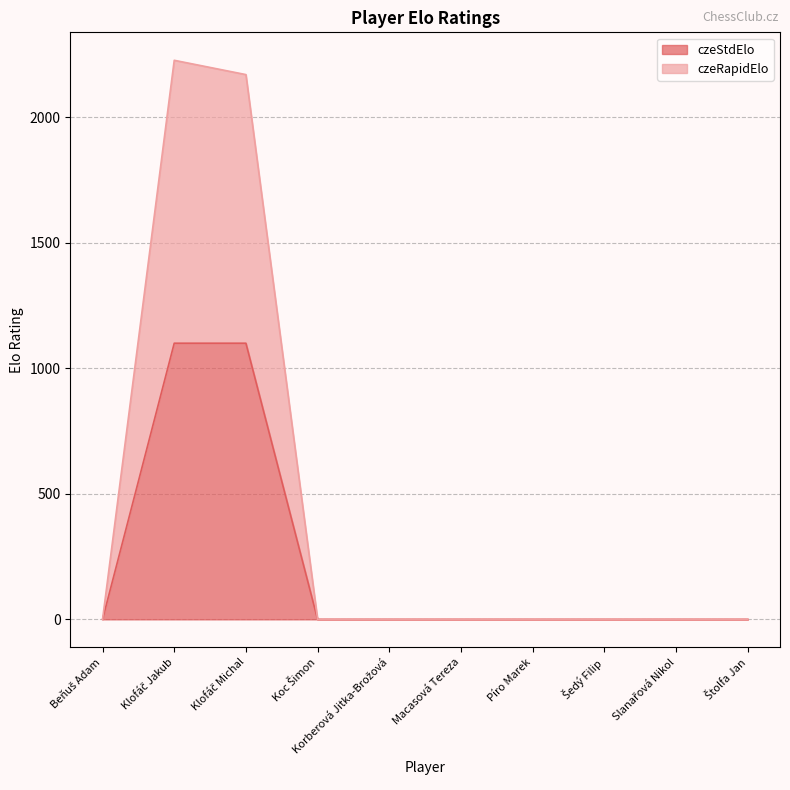

What is the difference between the czeStdElo values at Klofáč Michal and Koc Šimon?

1100